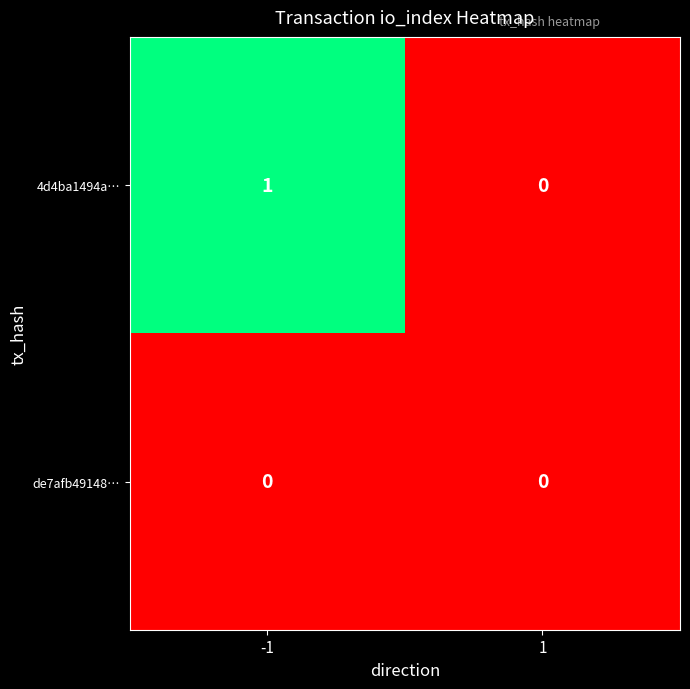

Between -1 and 1, which series saw the biggest shift?

4d4ba1494a…